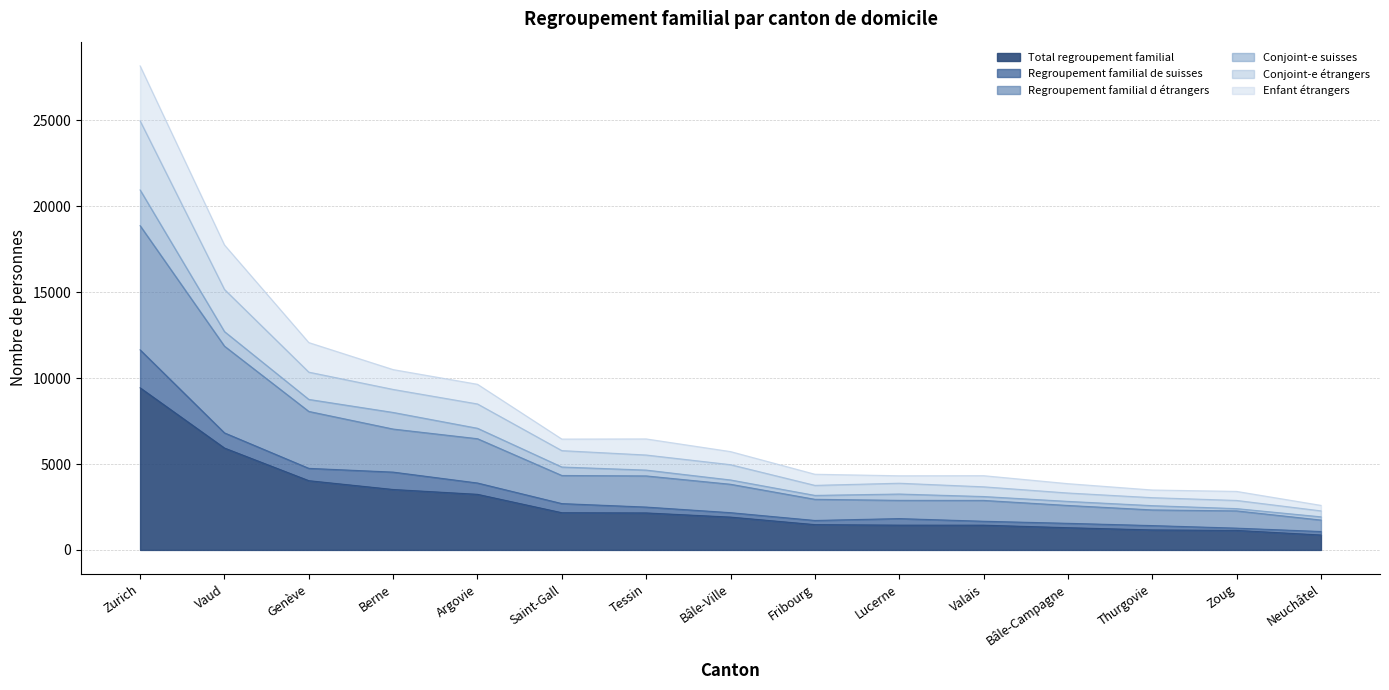

At which label does Total regroupement familial reach its peak?

Zurich